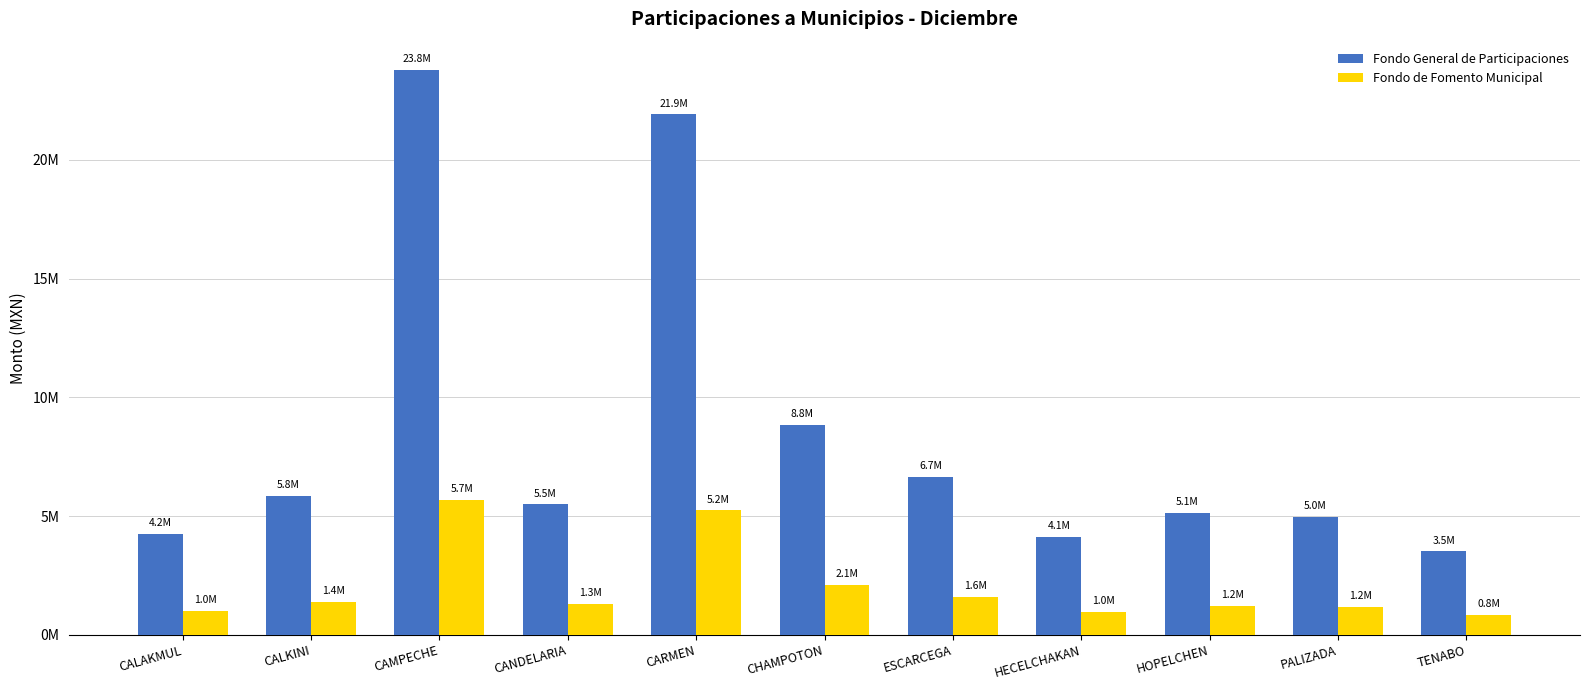

Which series changed the most between CALKINI and HOPELCHEN?

Fondo General de Participaciones